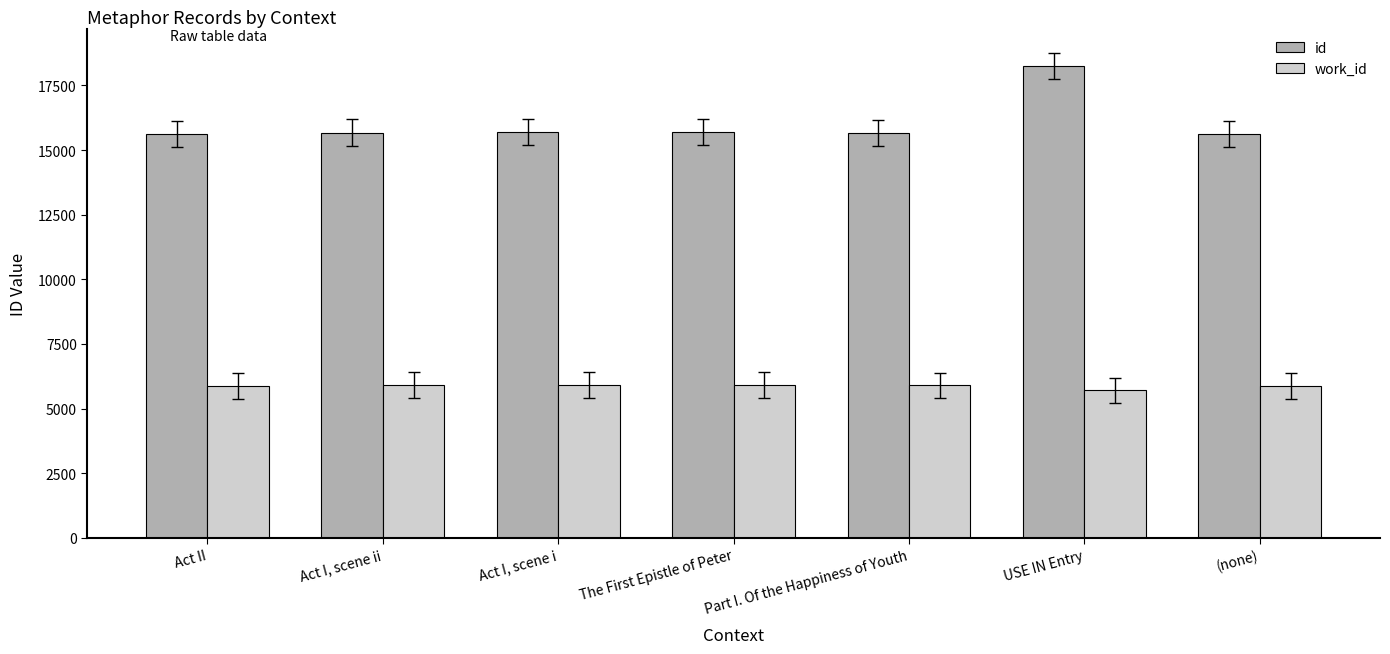

The value of id at Act II is 15620. True or false?

True